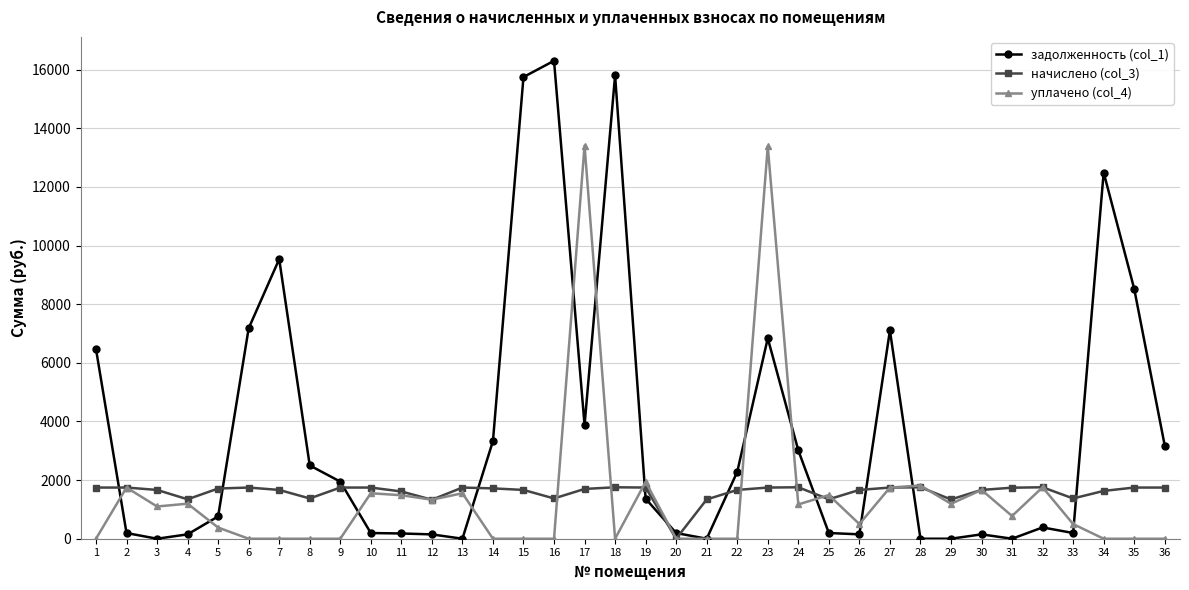

The начислено (col_3) series shows 714.1 at 7. True or false?

False